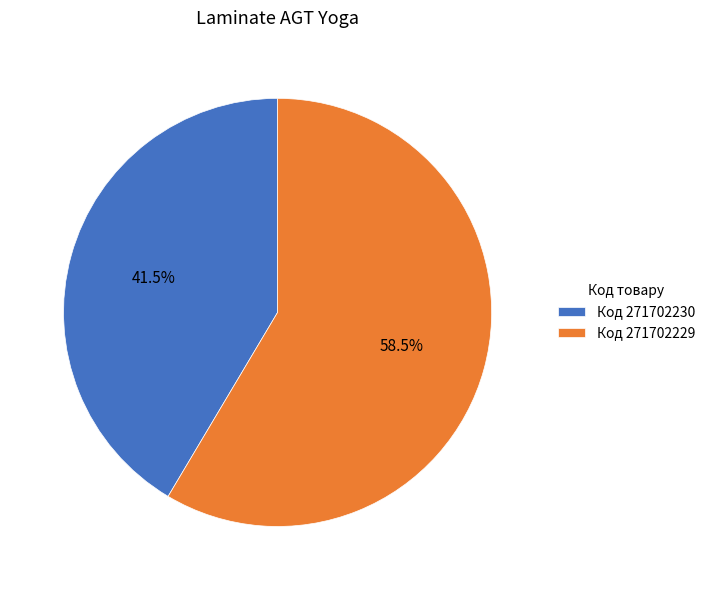

Which category has the biggest portion of the pie?

Код 271702229